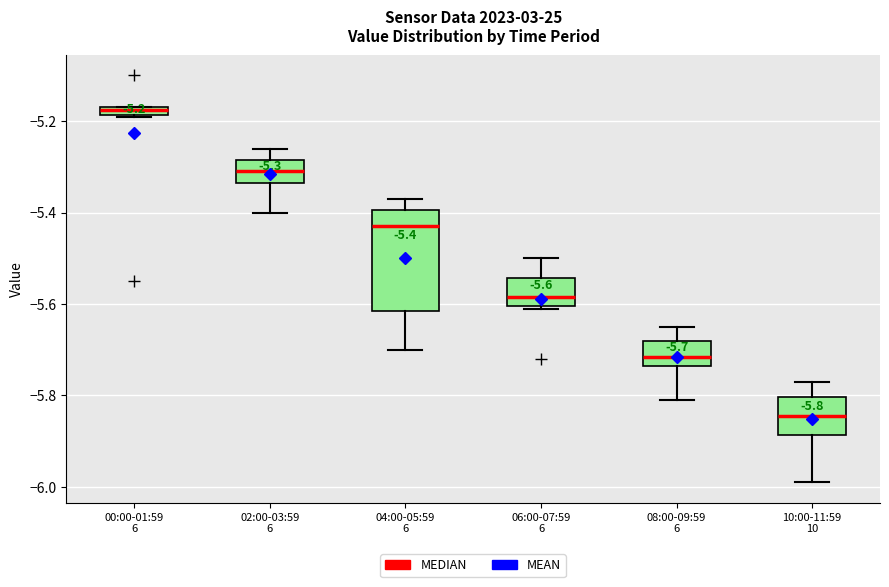

Which box's median line is the lowest?

10:00-11:59 10